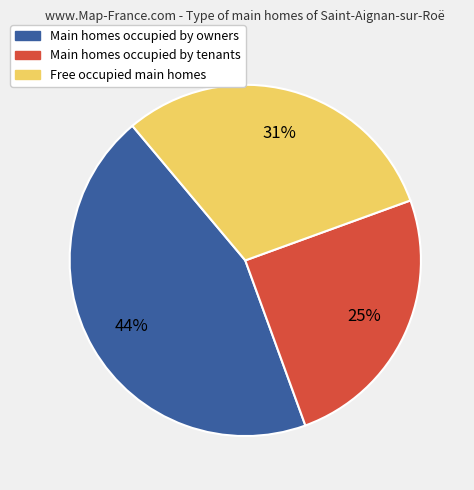

Is there a majority slice in this chart?

No